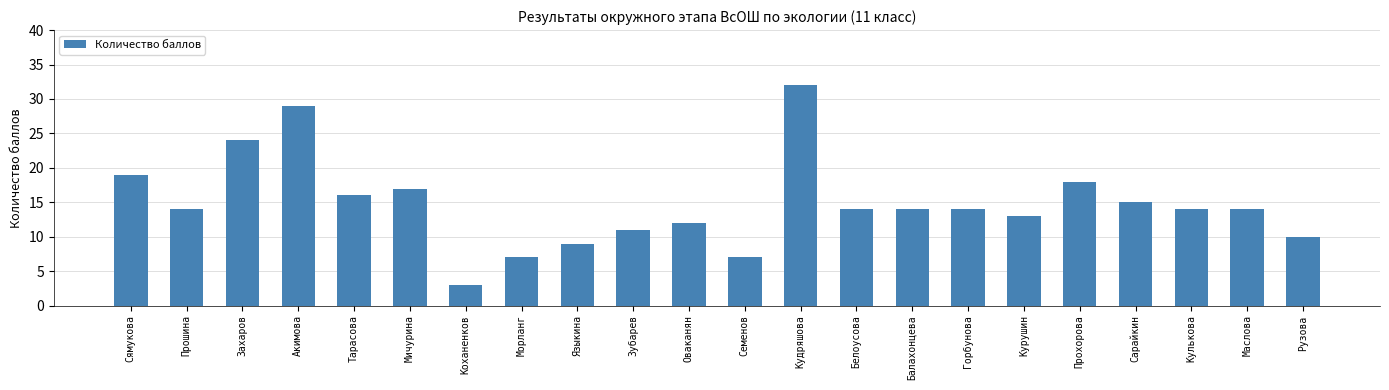

The chart shows a value of 3 at Коханенков. True or false?

True